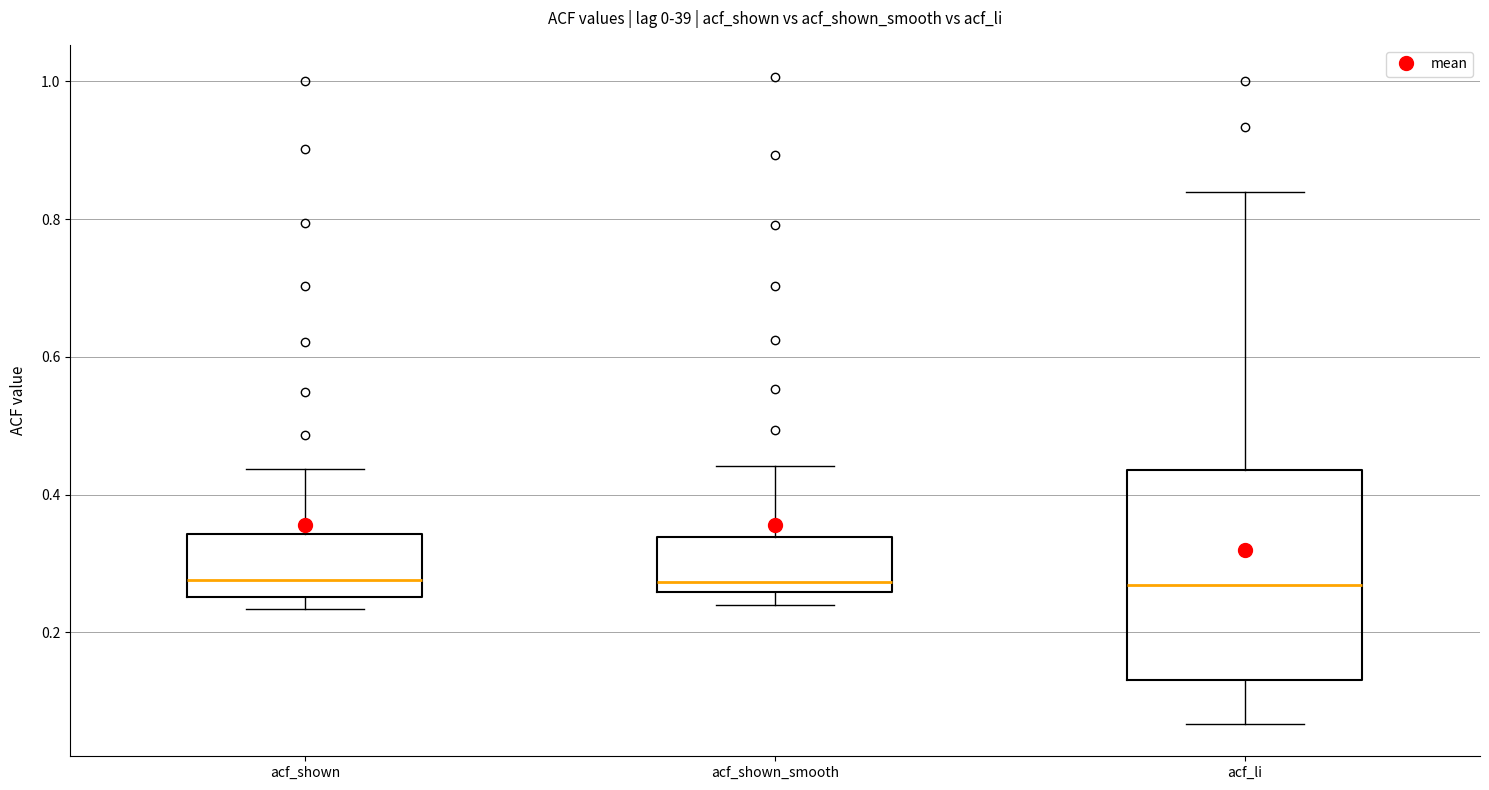

Which box is the tallest, from its lower edge to its upper edge?

acf_li